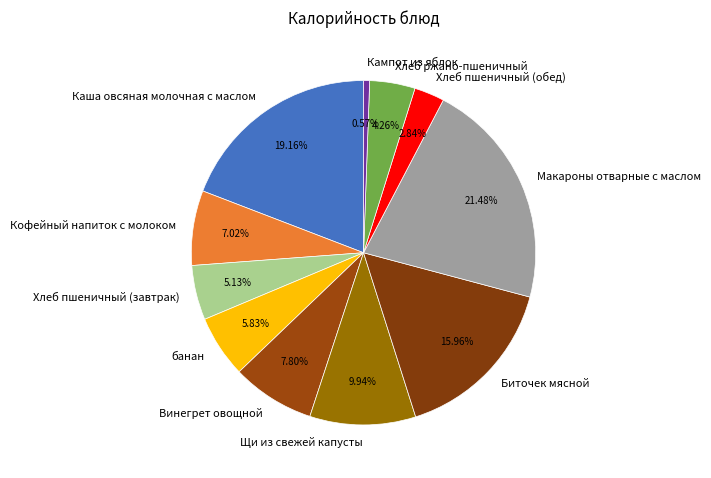

To the nearest percent, what percentage of the pie is Хлеб пшеничный (обед)?

3%